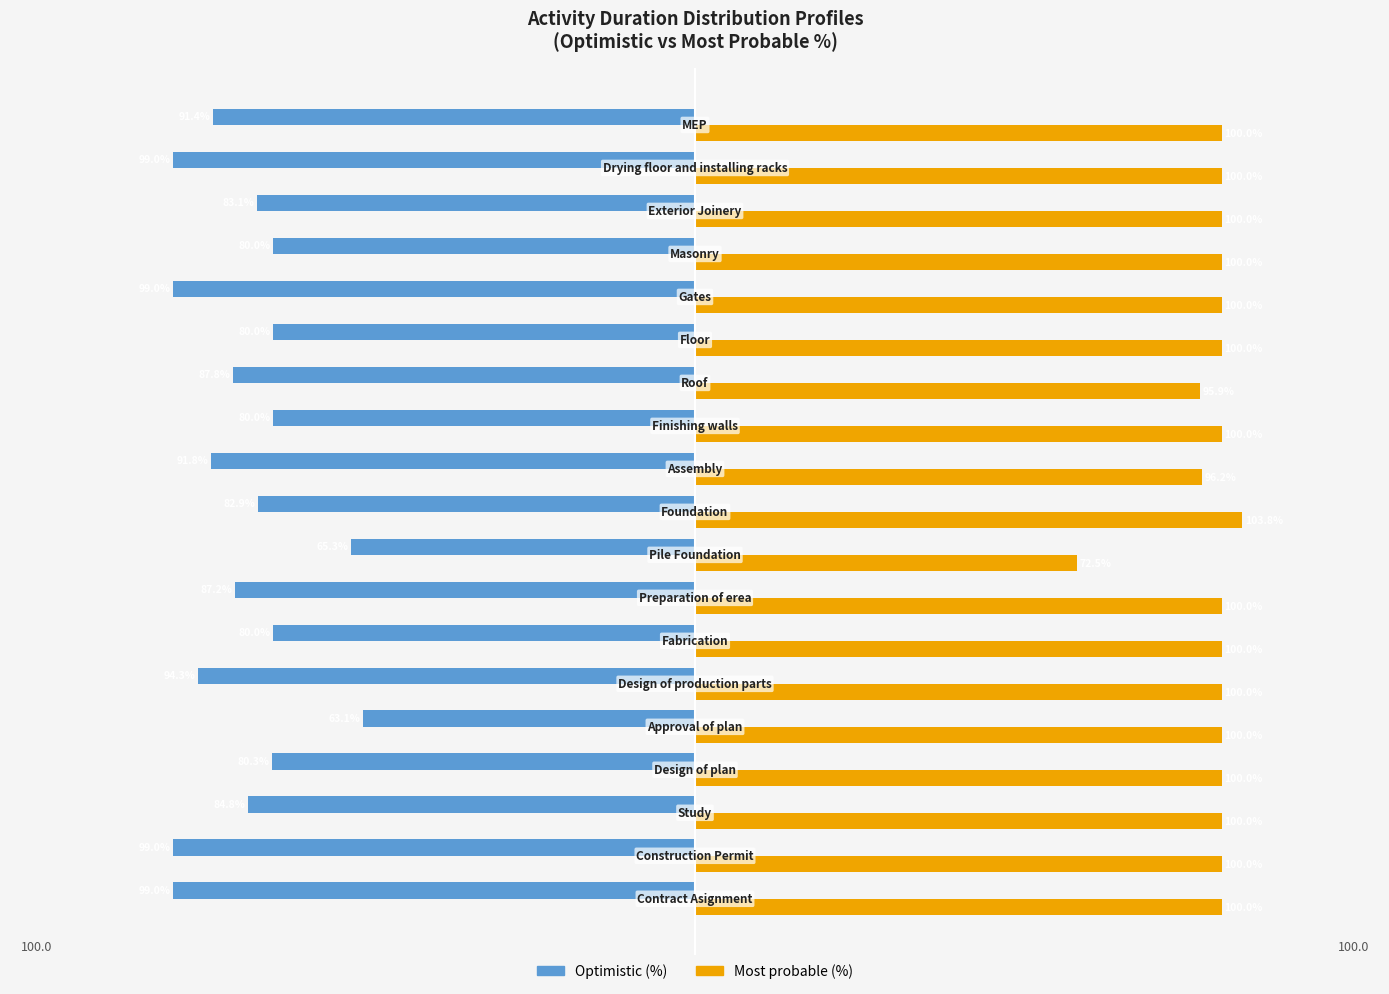

Which series has the largest range (max minus min)?

Optimistic (%)